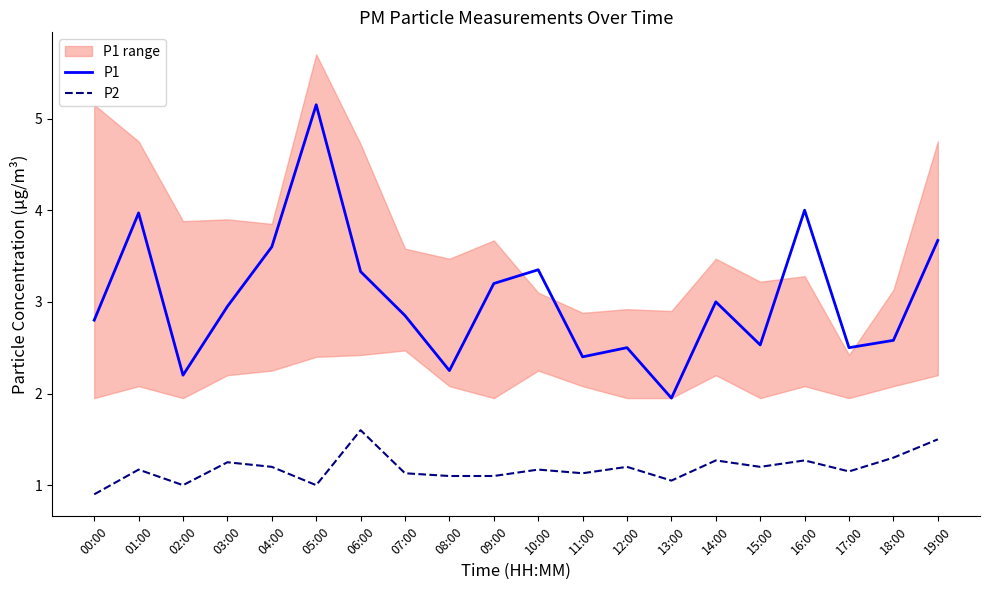

True or false: P2 and P1 intersect in this chart.

False